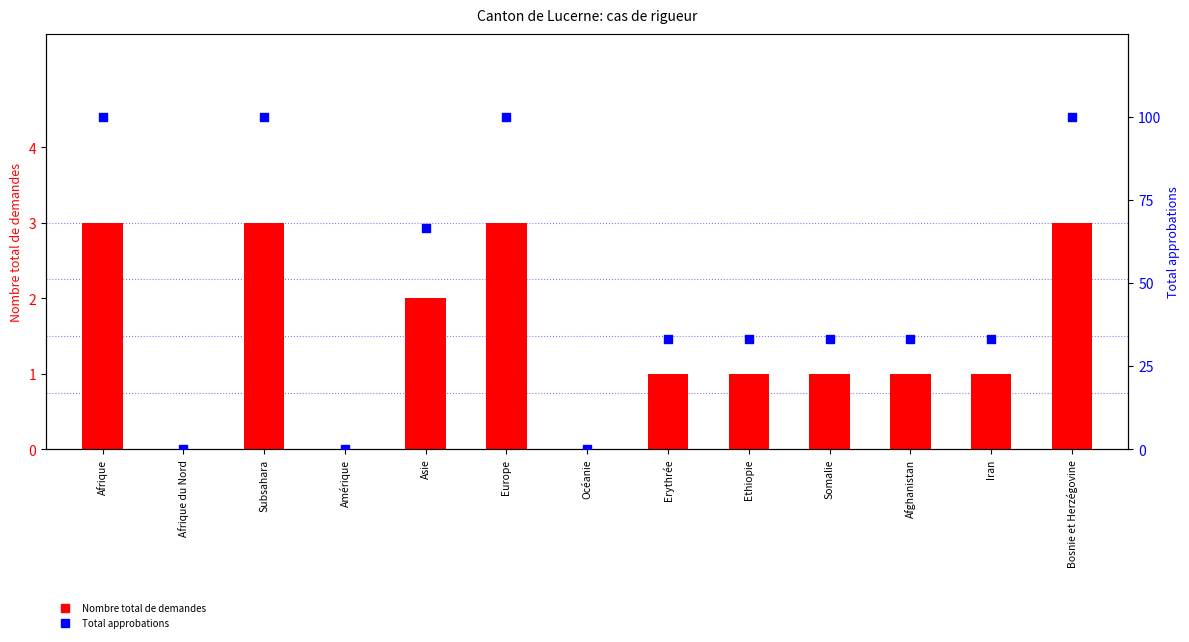

Which series contains the lowest Y value?

Nombre total de demandes